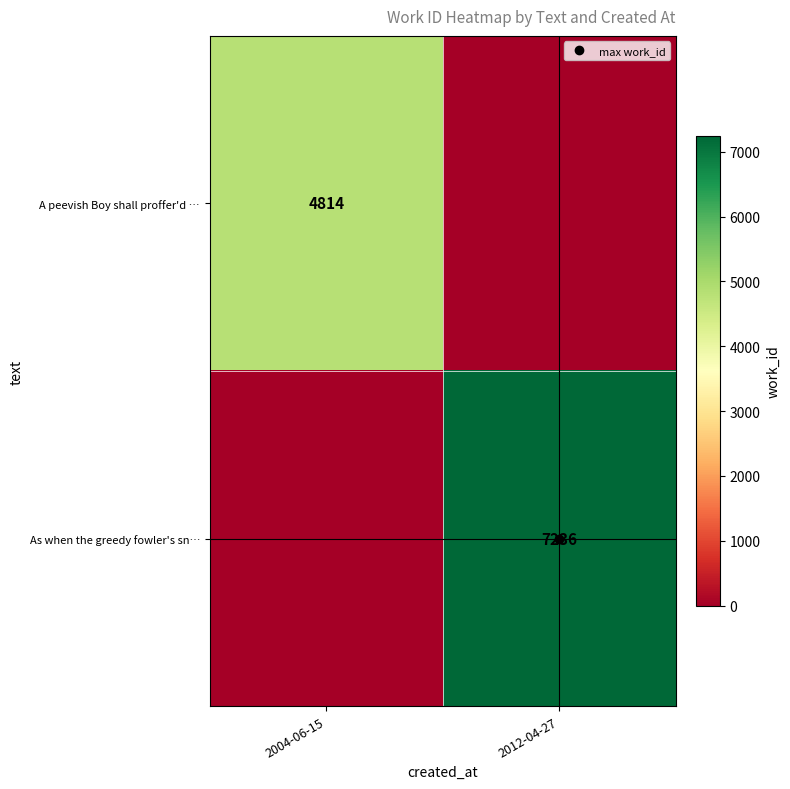

At which category is the sum across all series the highest?

2012-04-27